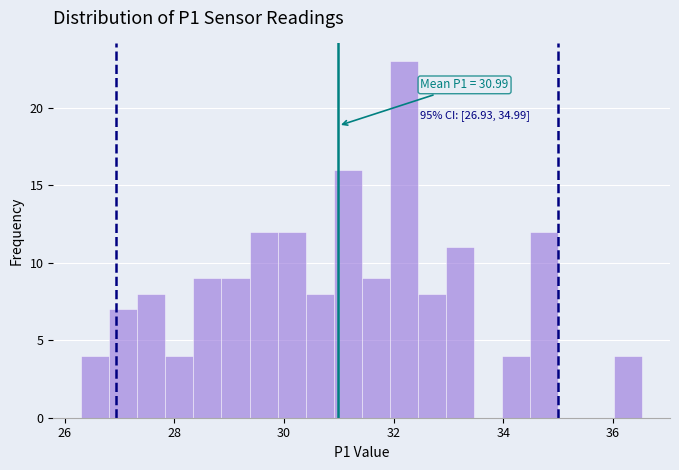

Around what value on the x-axis is the tallest bar? Give the approximate position of its centre, as read against the axis.

32.2